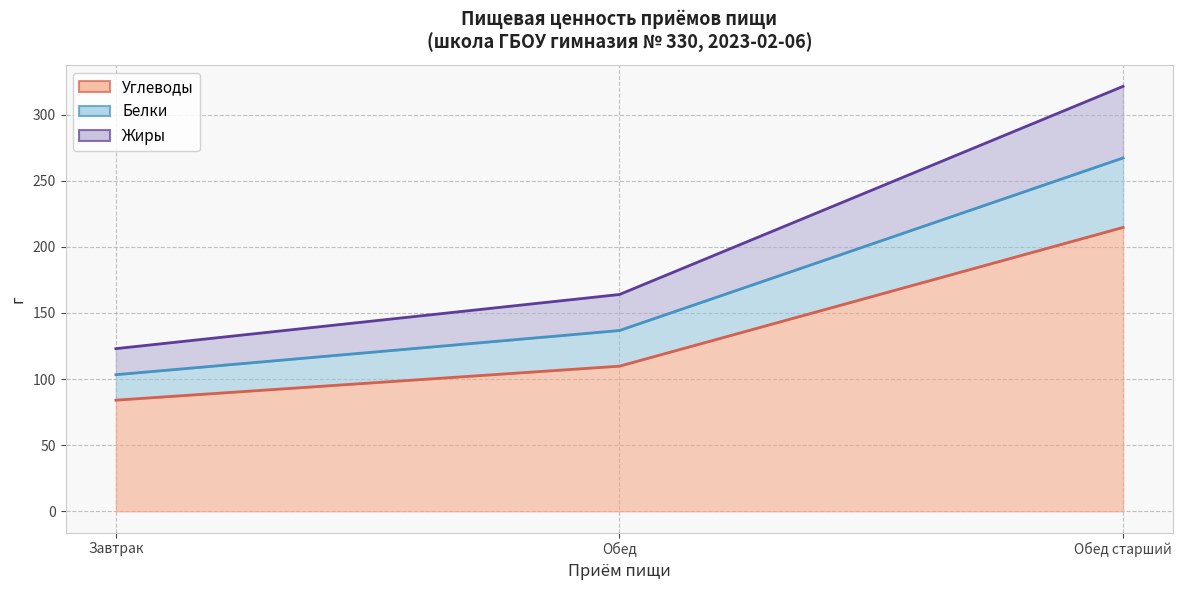

Rank the categories by Жиры value from lowest to highest.

Завтрак, Обед, Обед старший